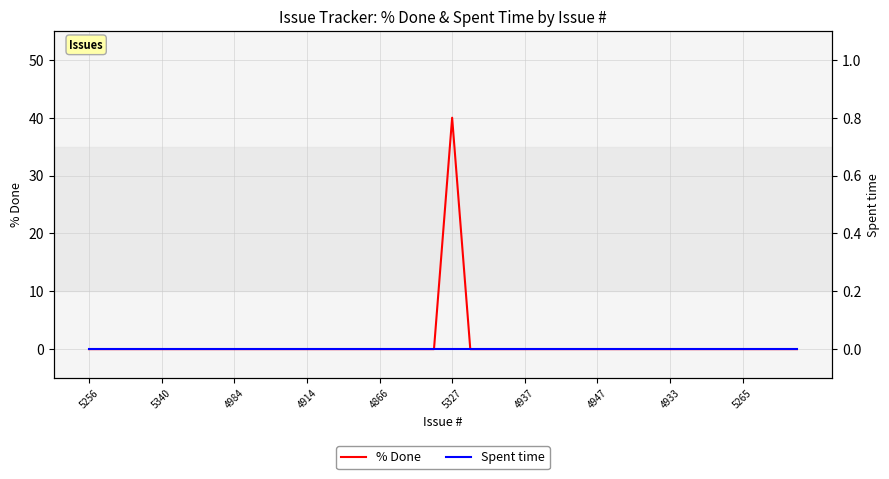

True or false: % Done has more than 2 interior local peaks.

False